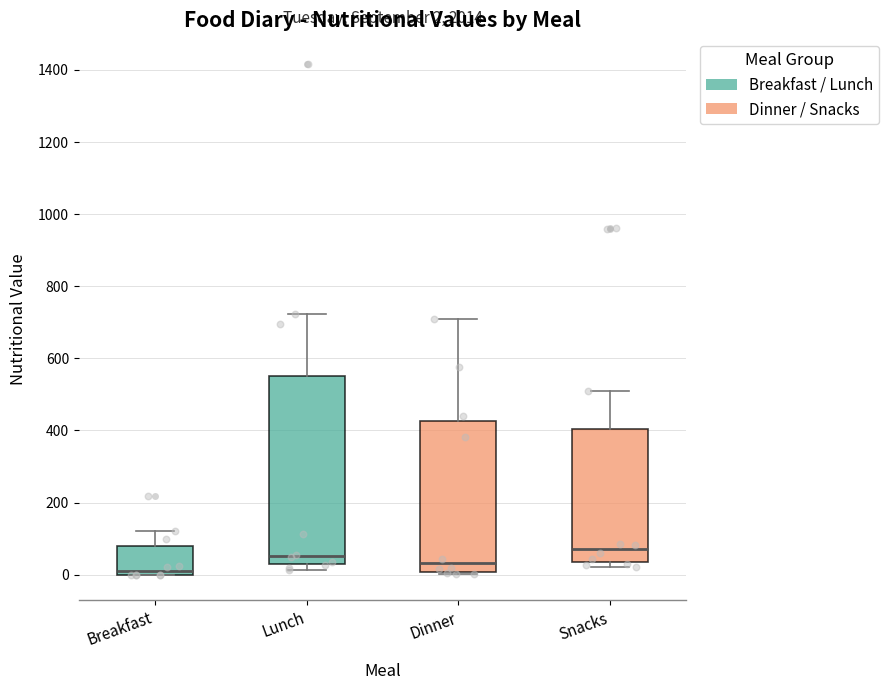

Comparing the boxes themselves (not the whiskers), which one is the tallest?

Lunch